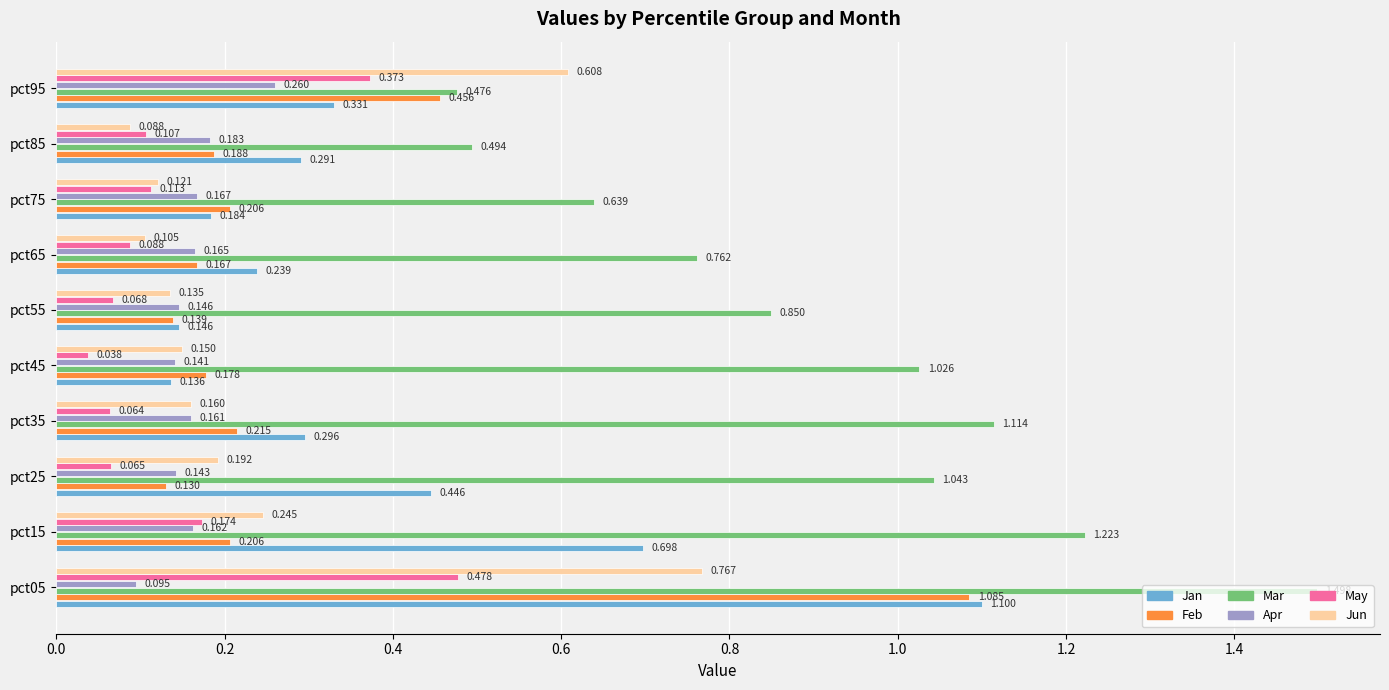

Rank the series by their maximum value, from highest to lowest.

Mar, Jan, Feb, Jun, May, Apr